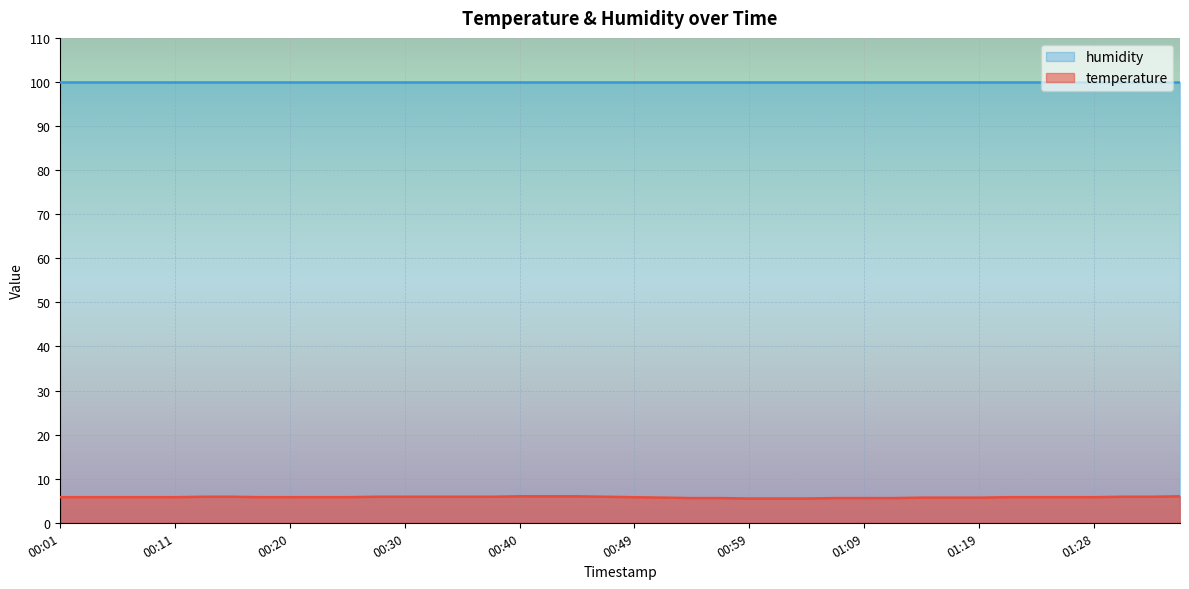

What is the difference between the values at 00:37 and 00:20?

0.1